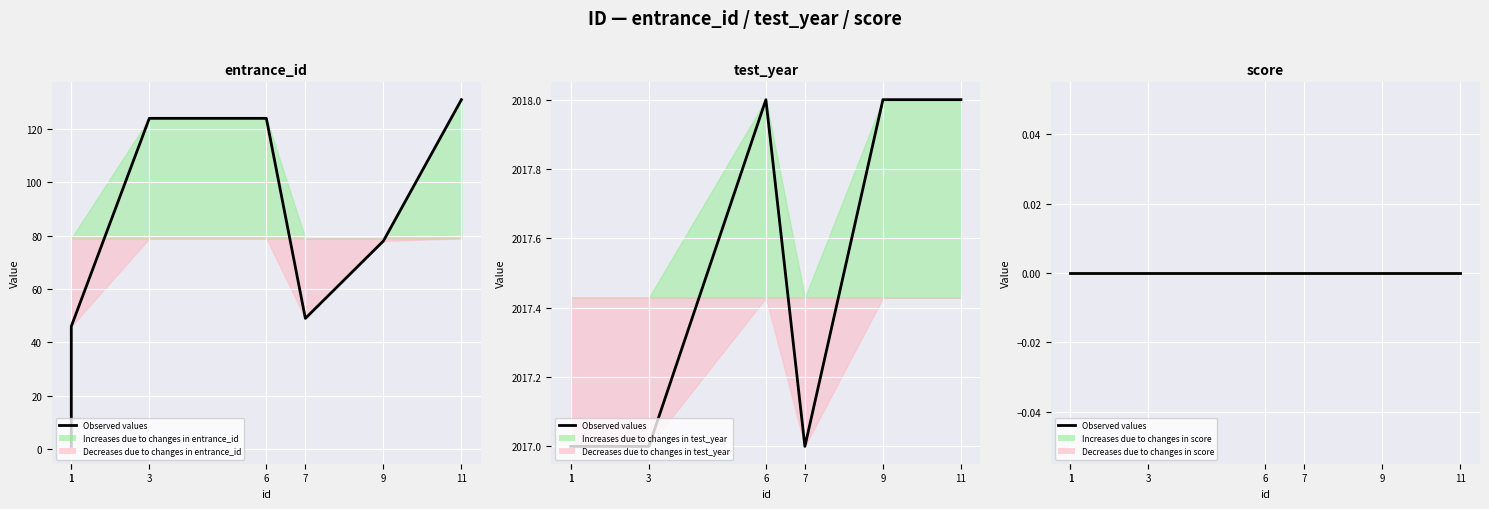

Which series has the largest range (max minus min)?

entrance_id